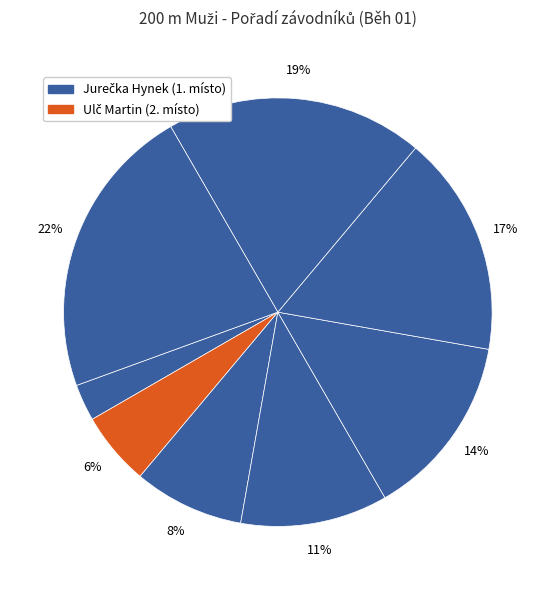

How many segments does this pie chart have?

8